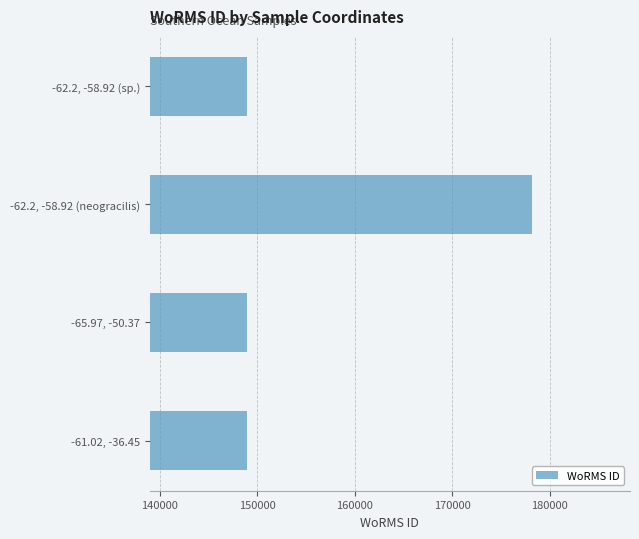

Does the chart contain stacked bars?

No